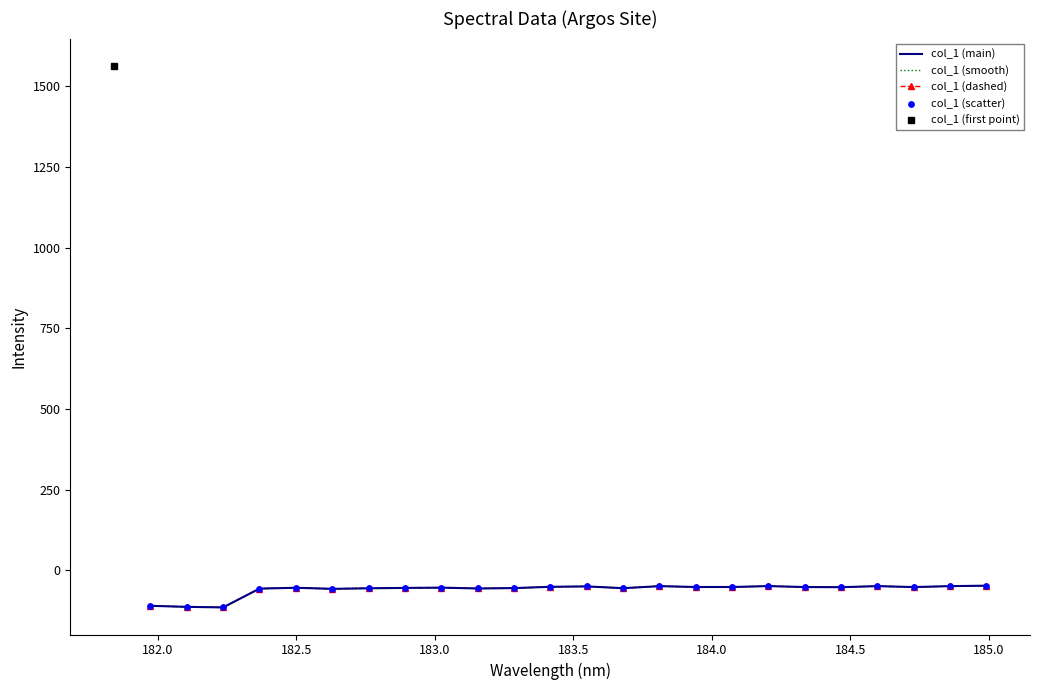

Is the value of col_1 (dashed) at 15 greater than the value of col_1 (scatter) at 17?

No